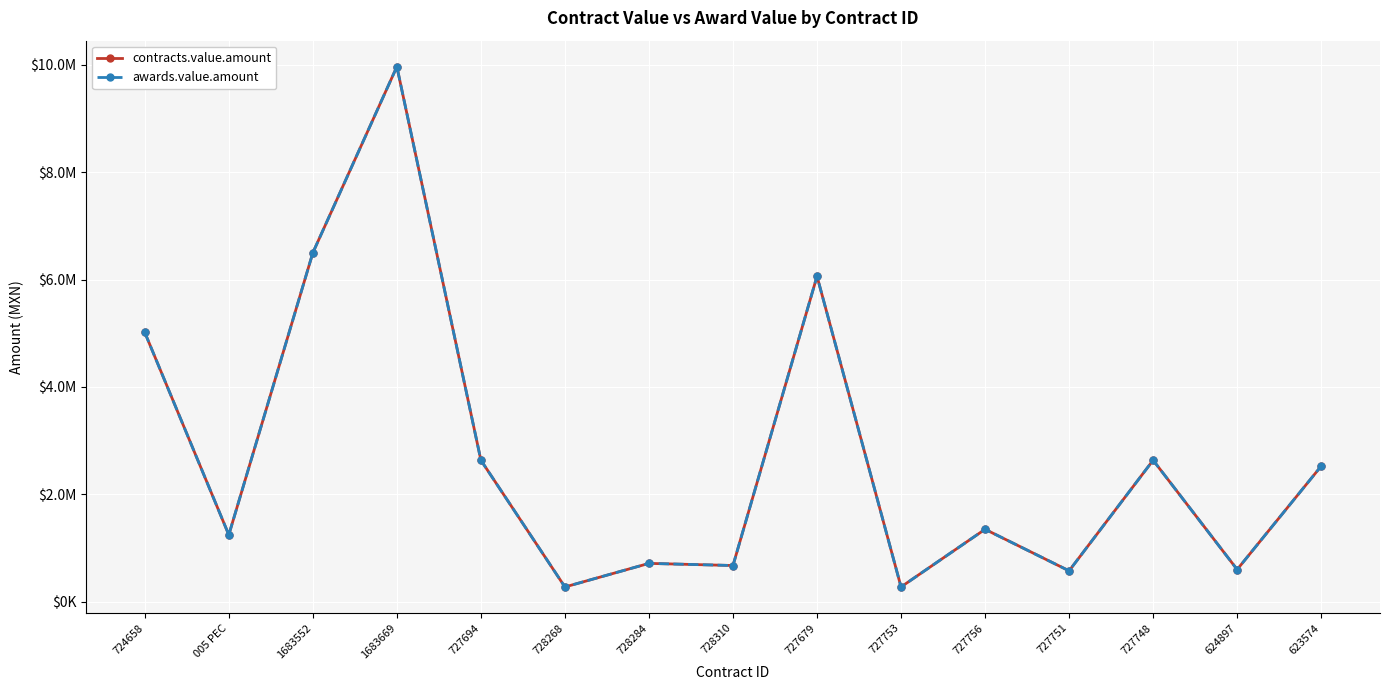

Rank the series by their maximum value, from lowest to highest.

contracts.value.amount, awards.value.amount